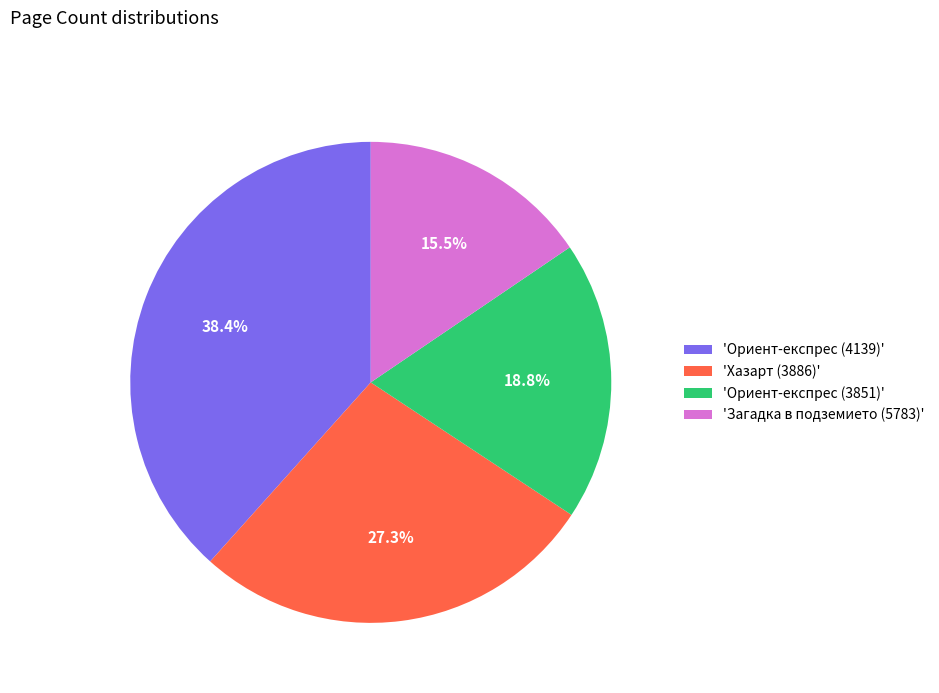

How much of the chart is everything except 'Хазарт (3886)'?

72.7%